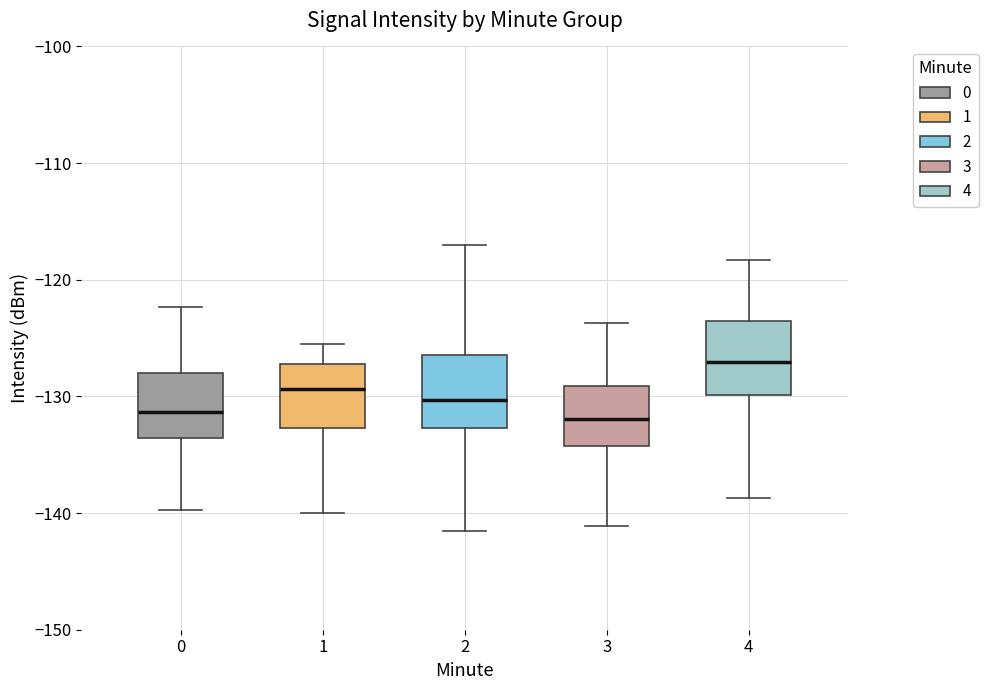

Reading left to right, read every box against the y-axis: the position of its median line, the range the box covers, and the ends of its whiskers. The values are not printed on the chart, so give them approximately, as read against the axis.

0: median -131, box -134 to -128, whiskers -140 to -122
1: median -129, box -133 to -127, whiskers -140 to -126
2: median -130, box -133 to -126, whiskers -142 to -117
3: median -132, box -134 to -129, whiskers -141 to -124
4: median -127, box -130 to -124, whiskers -139 to -118